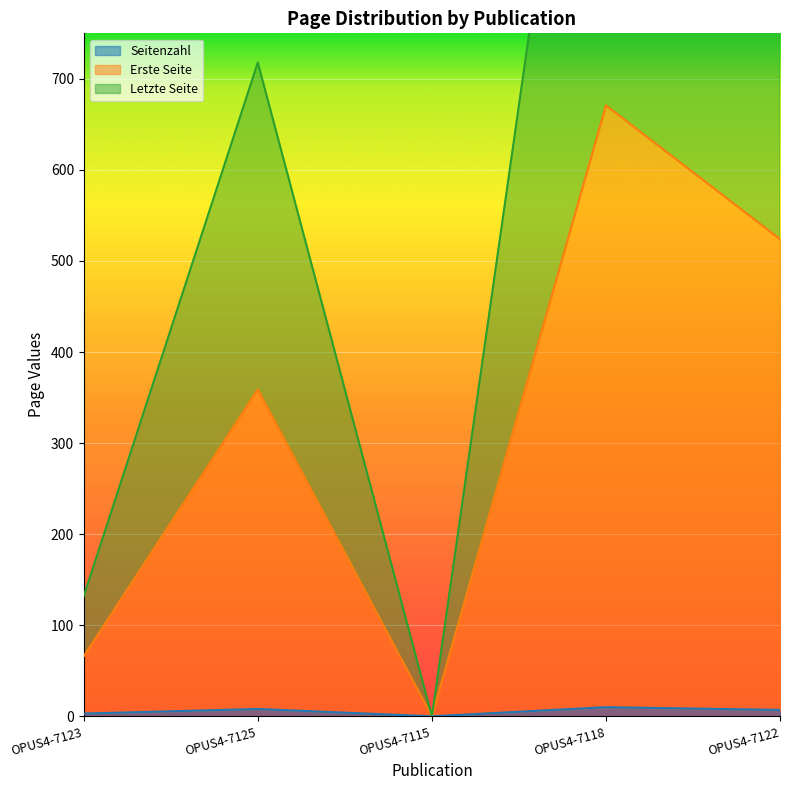

What is the average value of the Letzte Seite series?

648